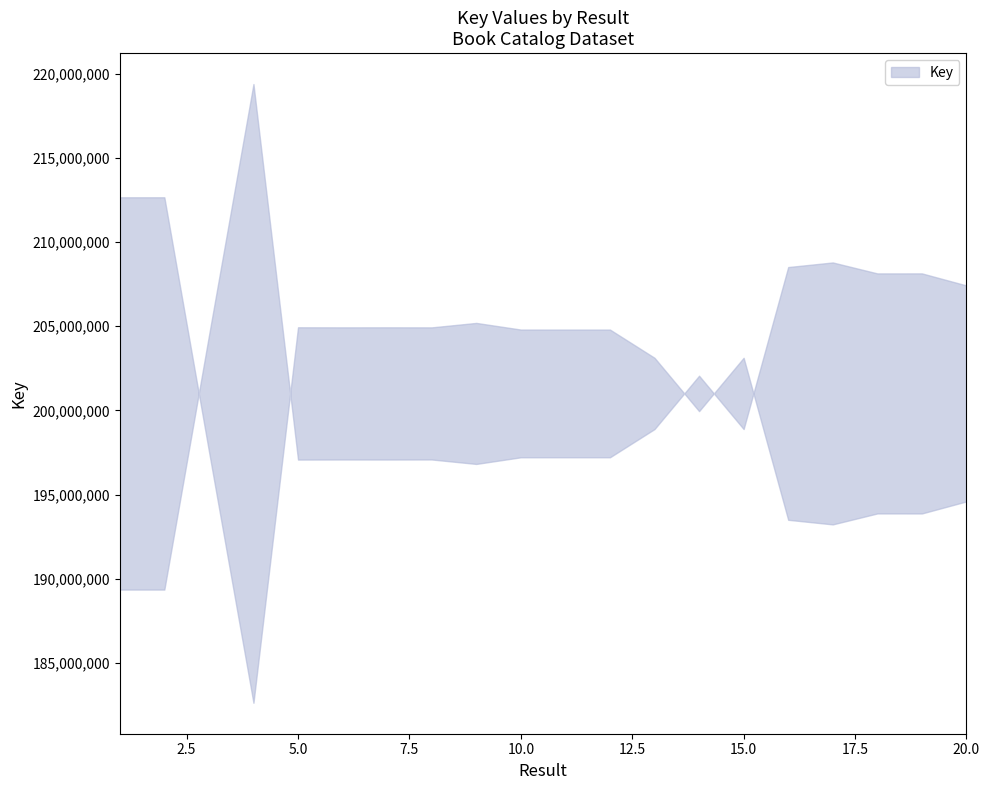

Reading left to right, extract all data points from this chart.

1=212651736	2=212651942	3=197584953	4=182637409	5=204933142	6=204928804	7=204930622	8=204927776	9=205192411	10=204797815	11=204797356	12=204797612	13=203121602	14=199954373	15=203121644	16=193502128	17=193228936	18=193879034	19=193878365	20=194593993